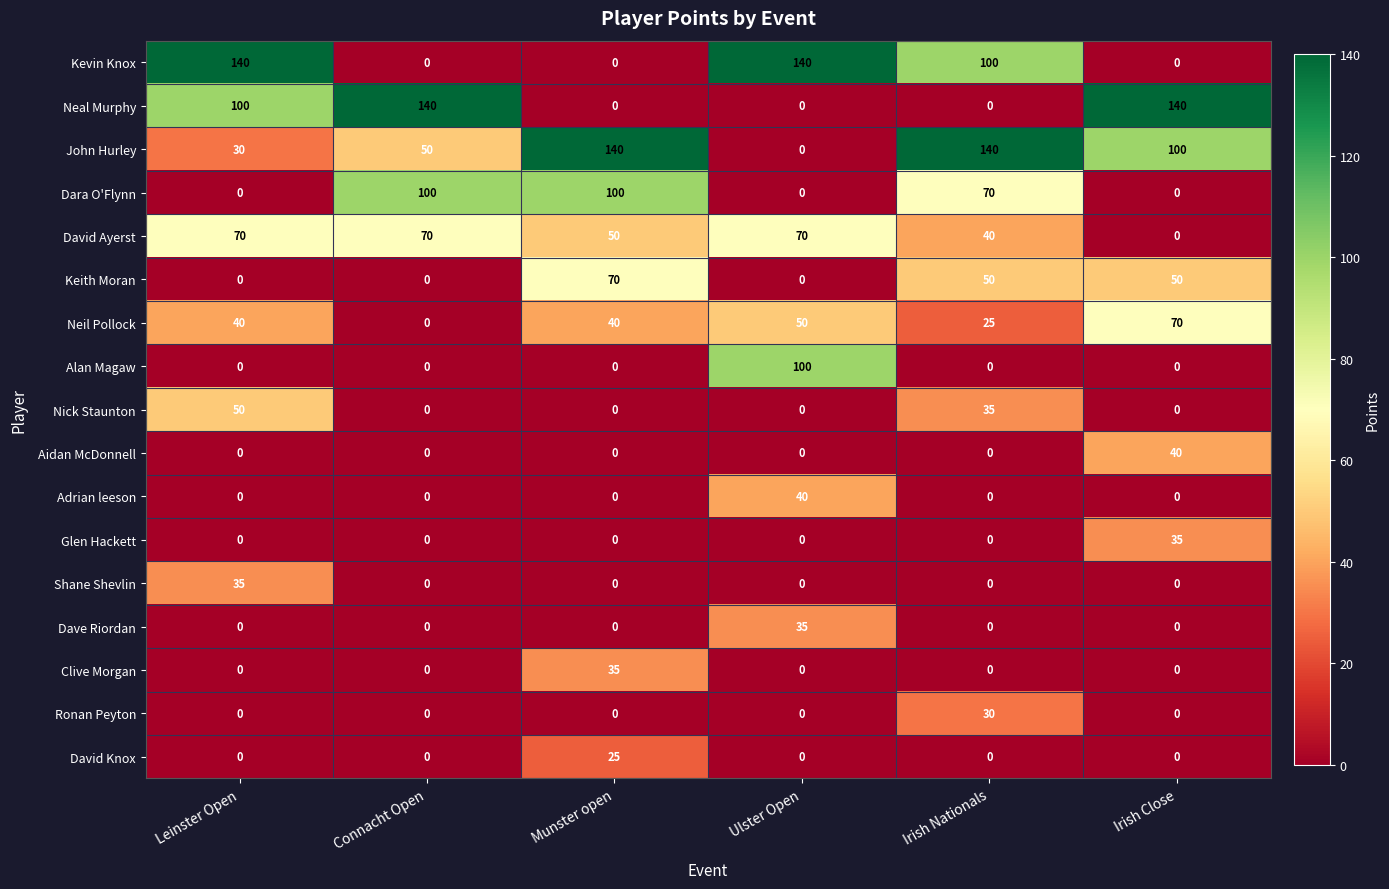

Which series changed the most between Connacht Open and Irish Close?

Dara O'Flynn